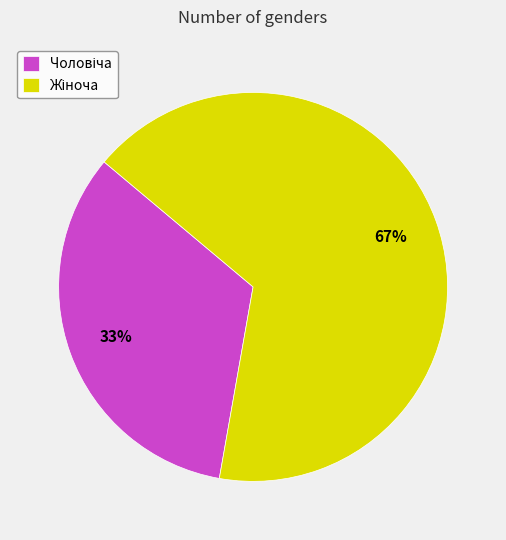

Is there any slice that represents more than half of the pie?

Yes